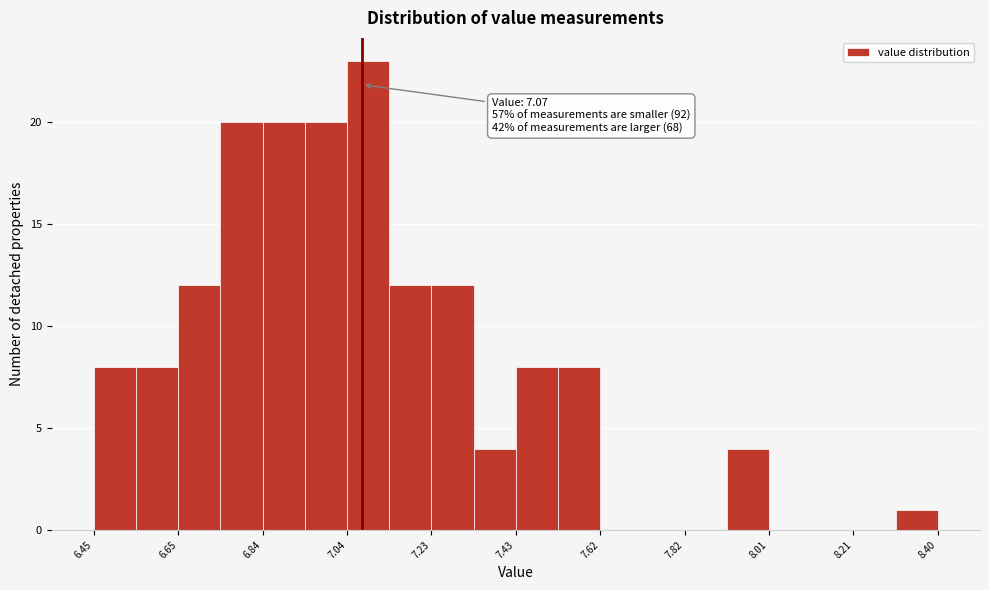

Which range on the x-axis has the tallest bar?

7.04 to 7.14